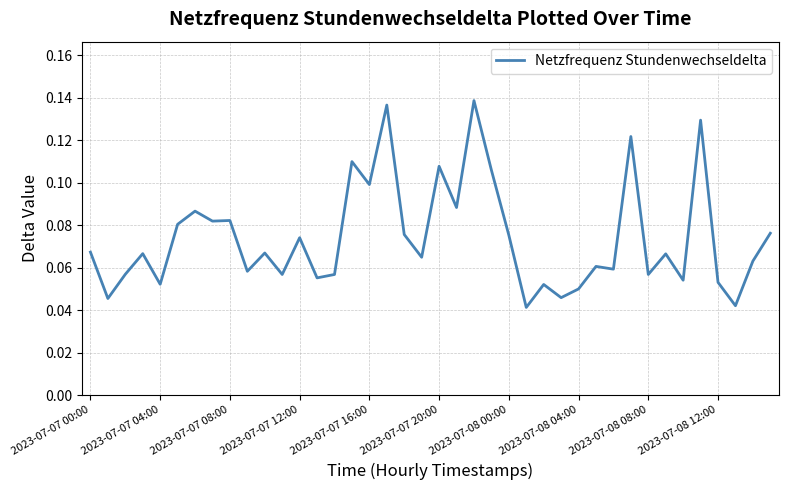

How many lines are shown in the chart?

1